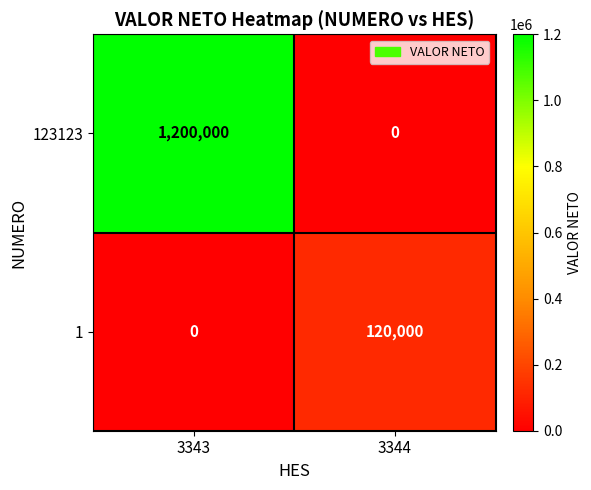

Rank the series at 3343 from highest to lowest value.

123123, 1